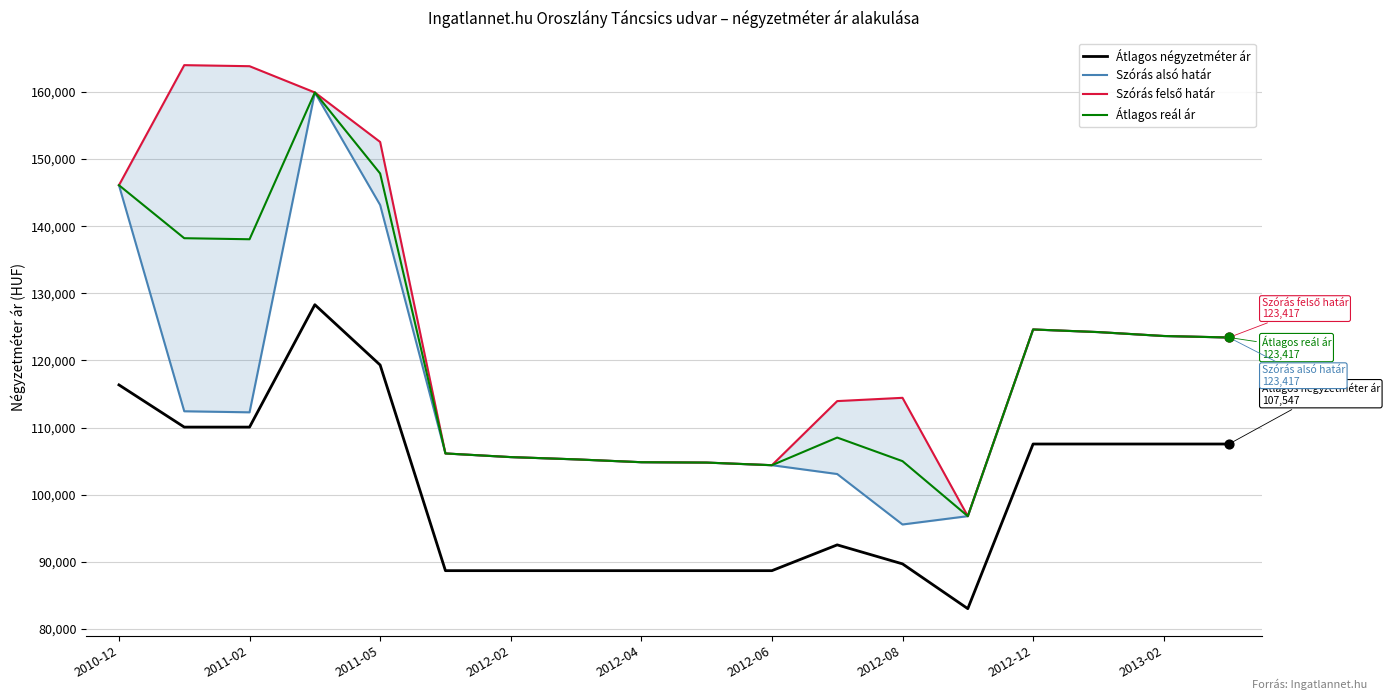

Which series has the largest total across all categories?

Szórás felső határ